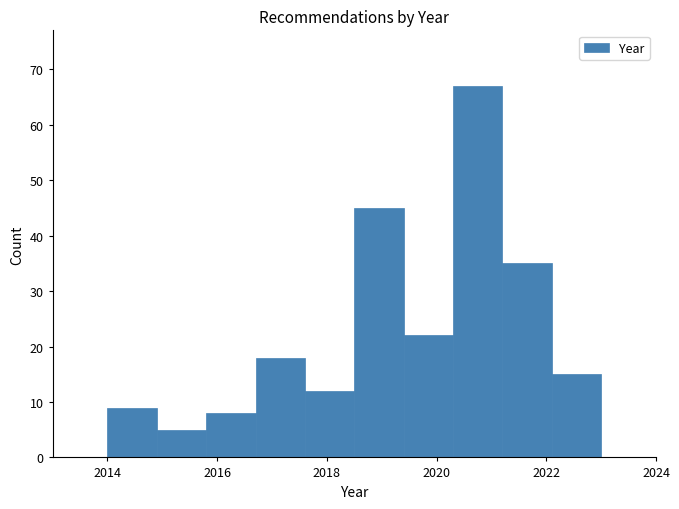

Reading left to right, transcribe this chart: for each bar, give the range it covers on the x-axis and its height. Neither the bar edges nor the heights are printed on the chart, so give them approximately, as read against the axes.

2014.0 to 2014.9: 9
2014.9 to 2015.8: 5
2015.8 to 2016.7: 8
2016.7 to 2017.6: 18
2017.6 to 2018.5: 12
2018.5 to 2019.4: 45
2019.4 to 2020.3: 22
2020.3 to 2021.2: 67
2021.2 to 2022.1: 35
2022.1 to 2023.0: 15